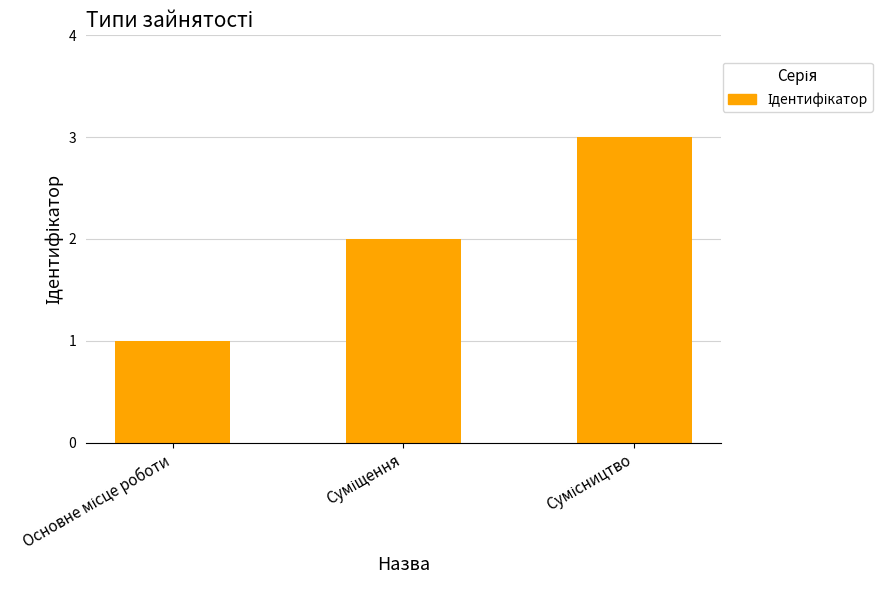

What is the greatest value displayed?

3